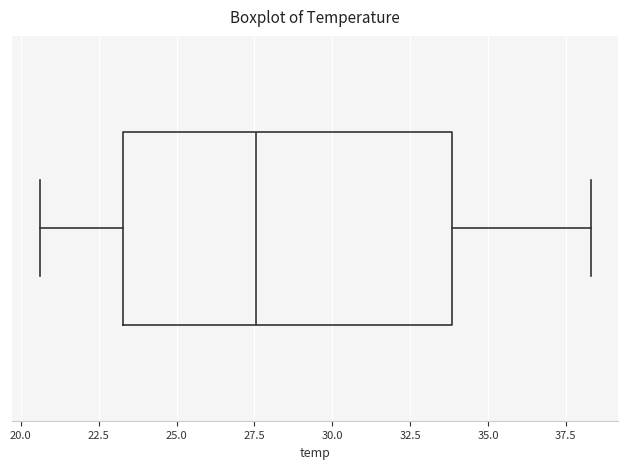

Where is the right edge of the box on the x-axis? The values are not printed on the chart, so give them approximately, as read against the axis.

34.0